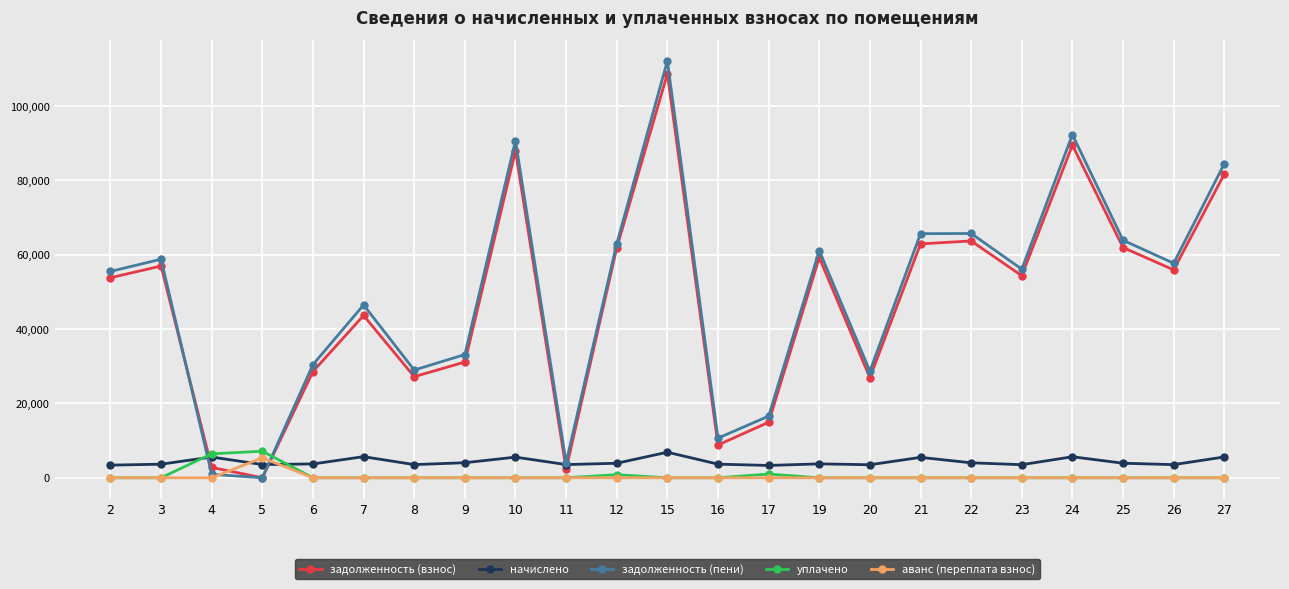

How many values in the задолженность (пени) series are below 56137?

11